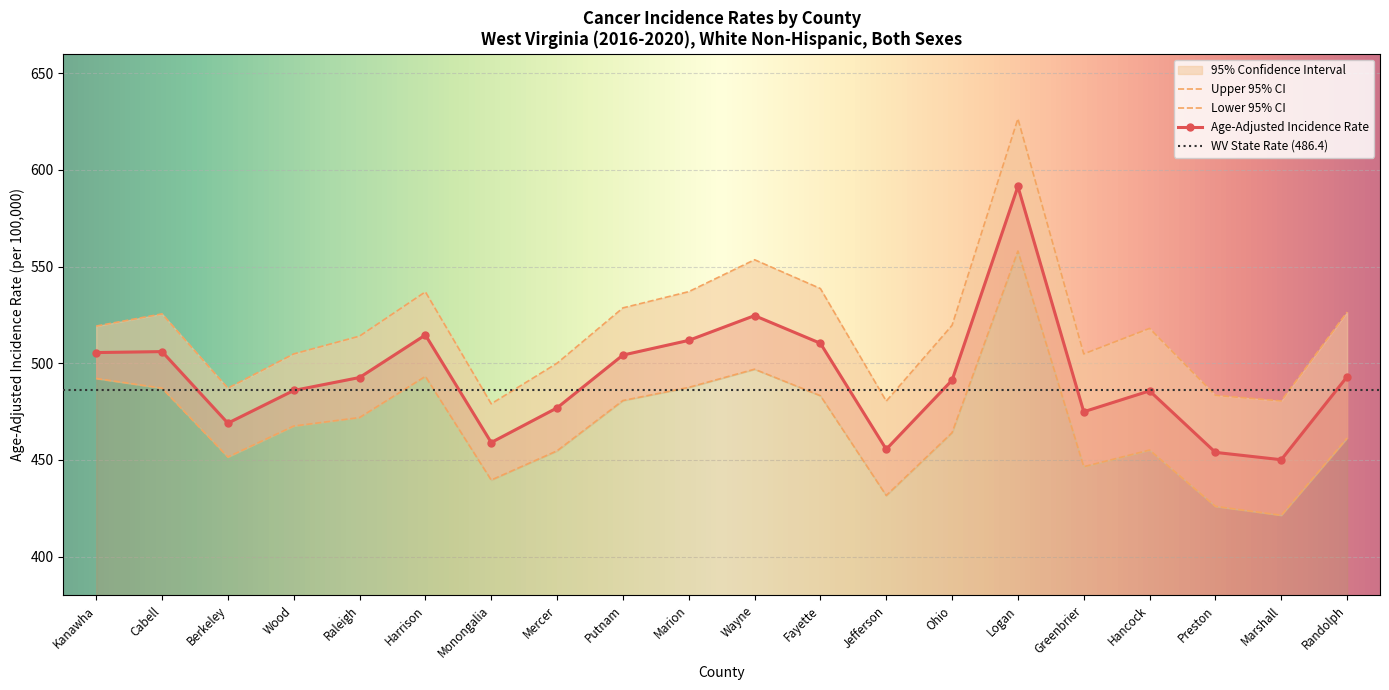

Reading left to right, transcribe all the data shown in this chart.

Age-Adjusted Incidence Rate: Kanawha=505.5	Cabell=506.0	Berkeley=469.0	Wood=485.9	Raleigh=492.6	Harrison=514.6	Monongalia=459.0	Mercer=476.9	Putnam=504.2	Marion=511.8	Wayne=524.6	Fayette=510.3	Jefferson=455.5	Ohio=491.2	Logan=591.4	Greenbrier=474.9	Hancock=485.7	Preston=453.9	Marshall=450.1	Randolph=493.0
Lower 95% CI: Kanawha=492.1	Cabell=487.1	Berkeley=451.5	Wood=467.5	Raleigh=471.9	Harrison=493.2	Monongalia=439.6	Mercer=454.7	Putnam=480.7	Marion=487.5	Wayne=496.9	Fayette=483.2	Jefferson=431.6	Ohio=464.1	Logan=558.0	Greenbrier=446.5	Hancock=455.1	Preston=426.0	Marshall=421.4	Randolph=461.3
Upper 95% CI: Kanawha=519.2	Cabell=525.5	Berkeley=487.1	Wood=504.8	Raleigh=514.0	Harrison=536.9	Monongalia=479.0	Mercer=500.0	Putnam=528.6	Marion=537.0	Wayne=553.5	Fayette=538.6	Jefferson=480.4	Ohio=519.6	Logan=626.4	Greenbrier=504.8	Hancock=518.0	Preston=483.4	Marshall=480.5	Randolph=526.4